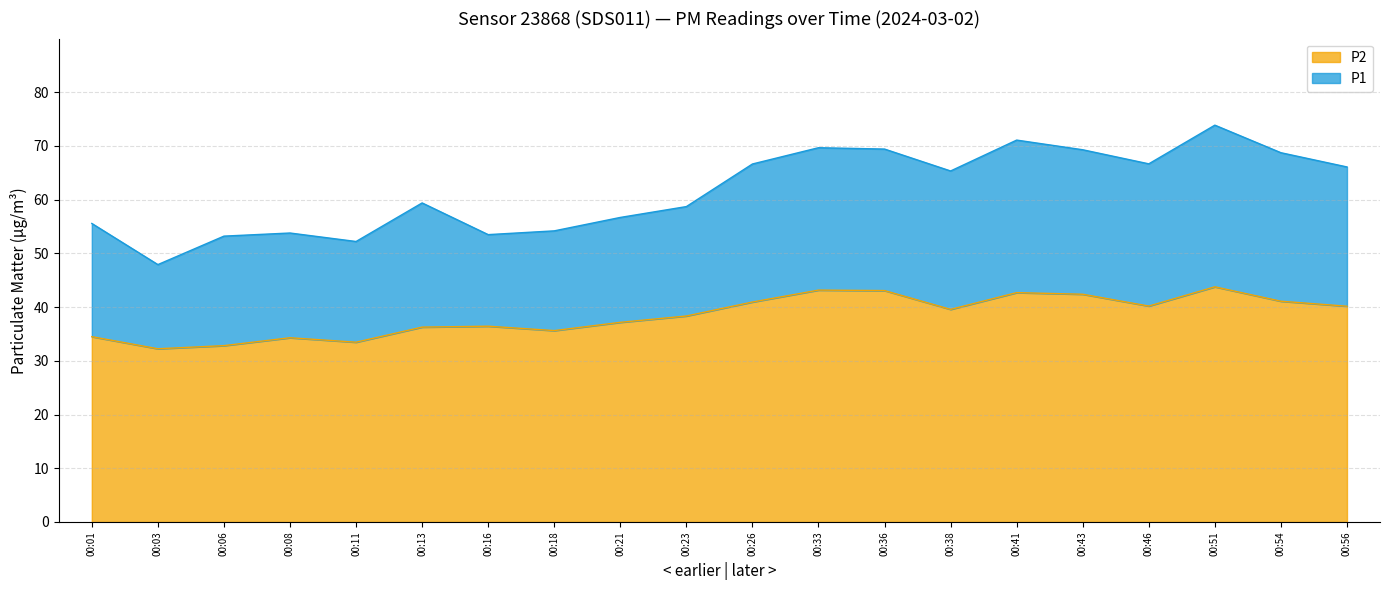

How many interior local peaks does the P2 series have?

5